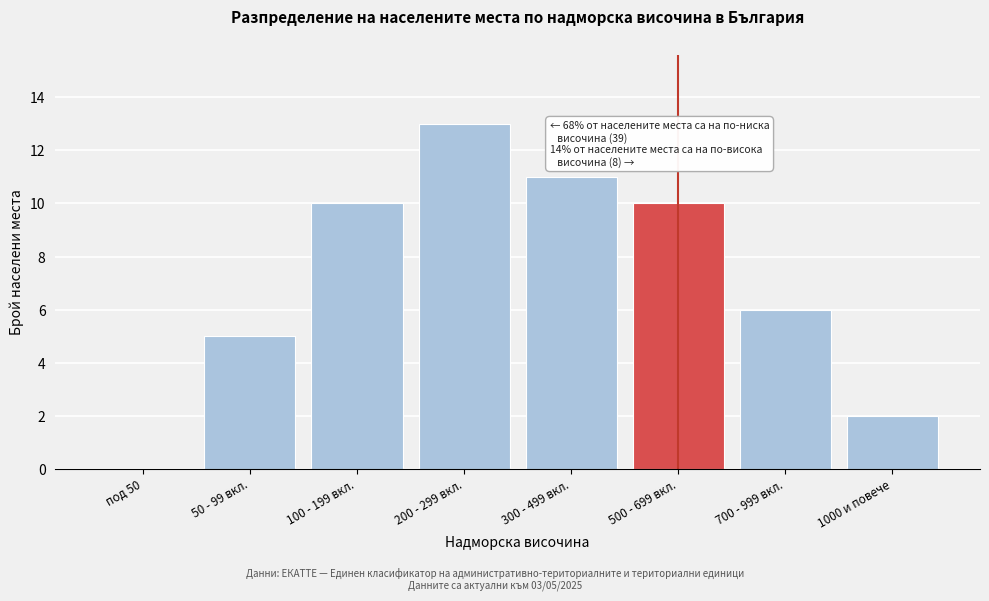

Reading right to left, transcribe all the data shown in this chart.

1000 и повече=2	700 - 999 вкл.=6	500 - 699 вкл.=10	300 - 499 вкл.=11	200 - 299 вкл.=13	100 - 199 вкл.=10	50 - 99 вкл.=5	под 50=0